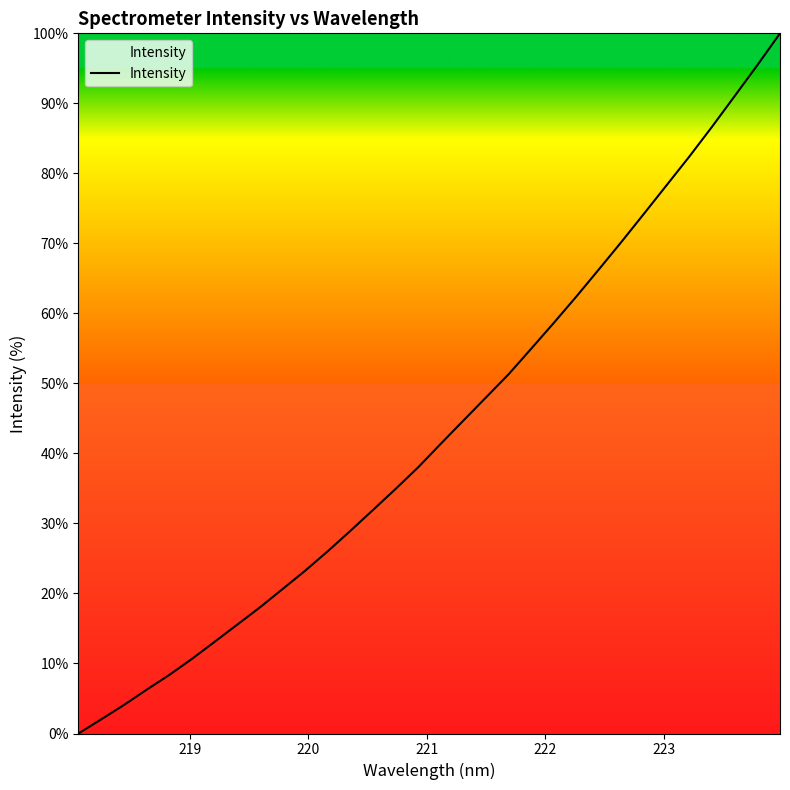

What is the difference between the maximum and minimum values?

100.0